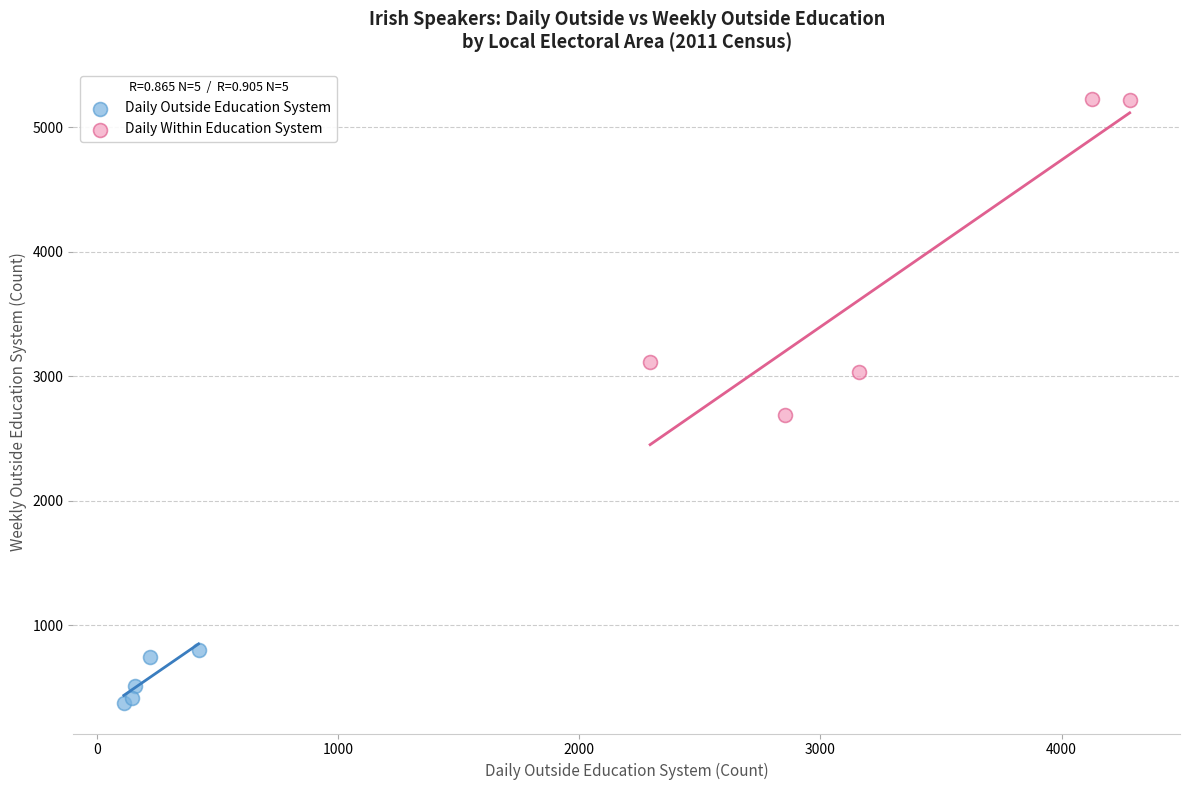

Which series reaches the maximum Y coordinate?

Daily Within Education System